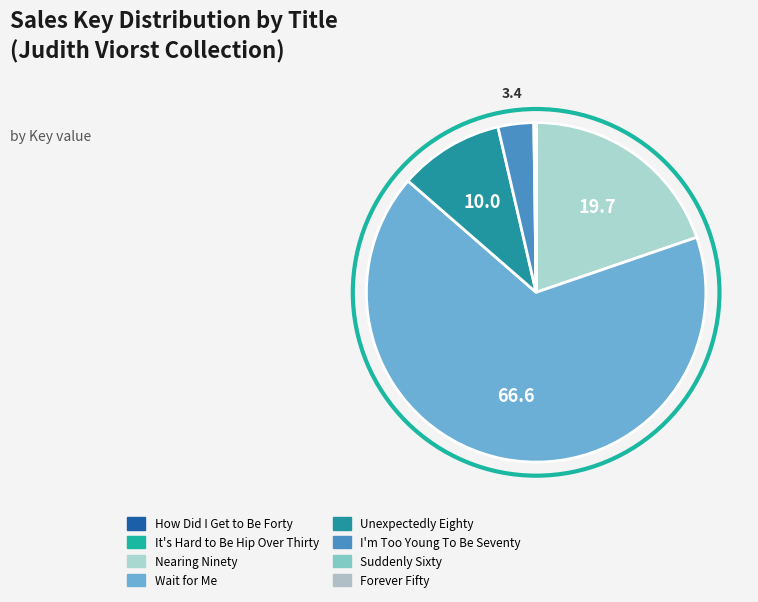

Which category has the biggest portion of the pie?

Wait for Me